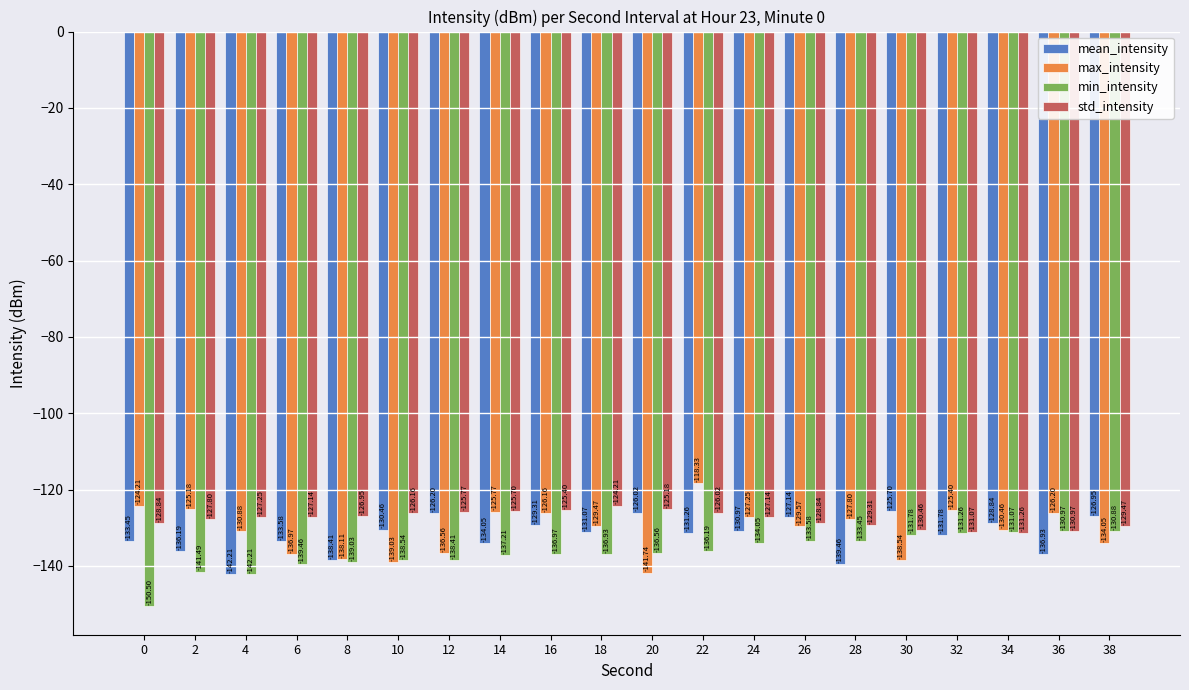

Does the chart contain stacked bars?

No